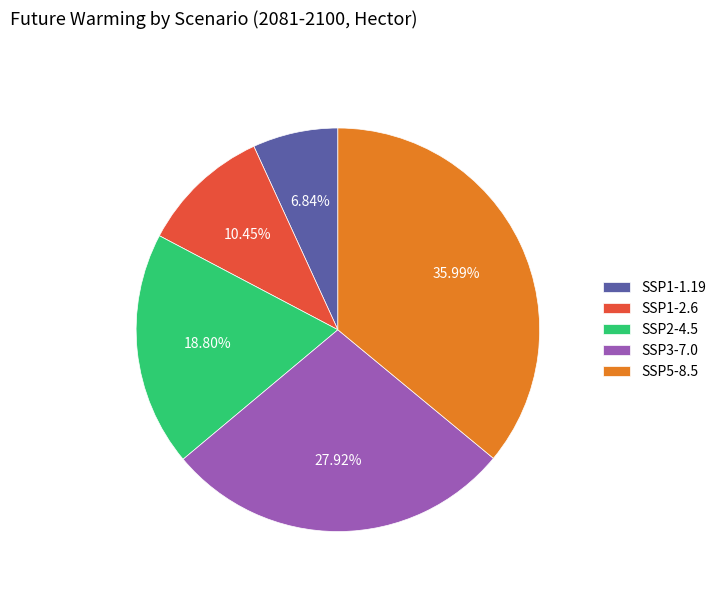

Which has a higher value, SSP3-7.0 or SSP1-1.19?

SSP3-7.0